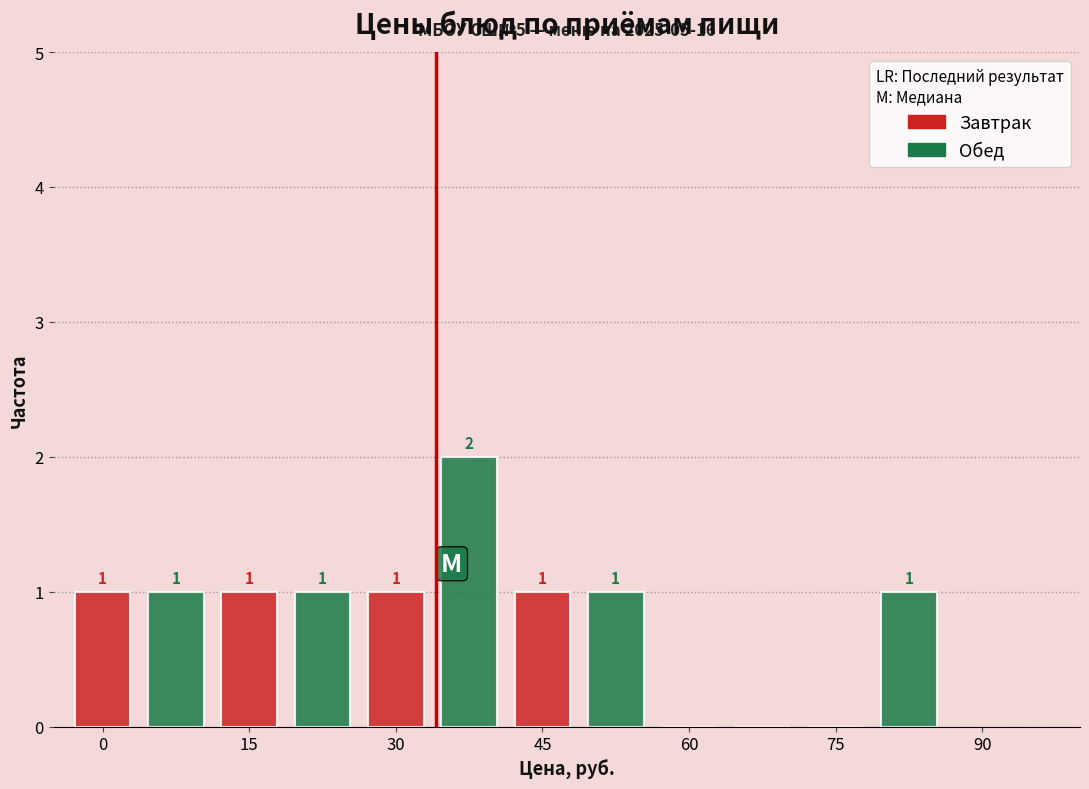

What is the sum of all Обед values?

6